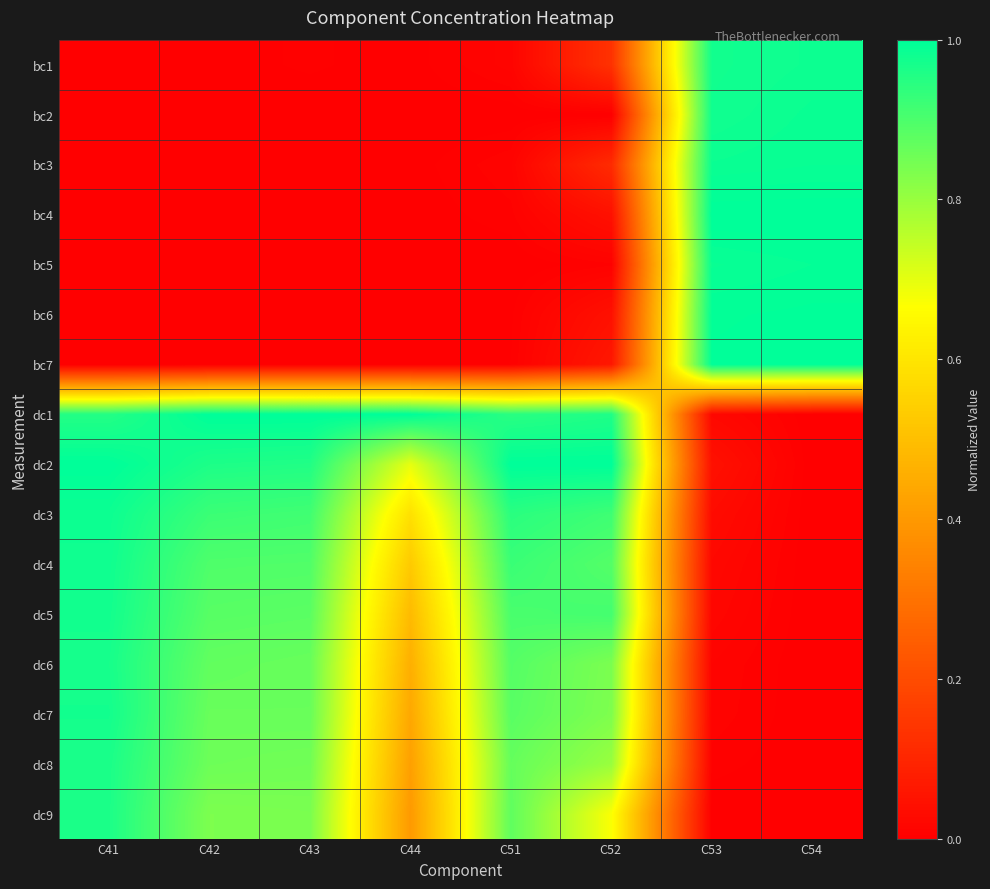

Which category has the lowest value across all series?

C44